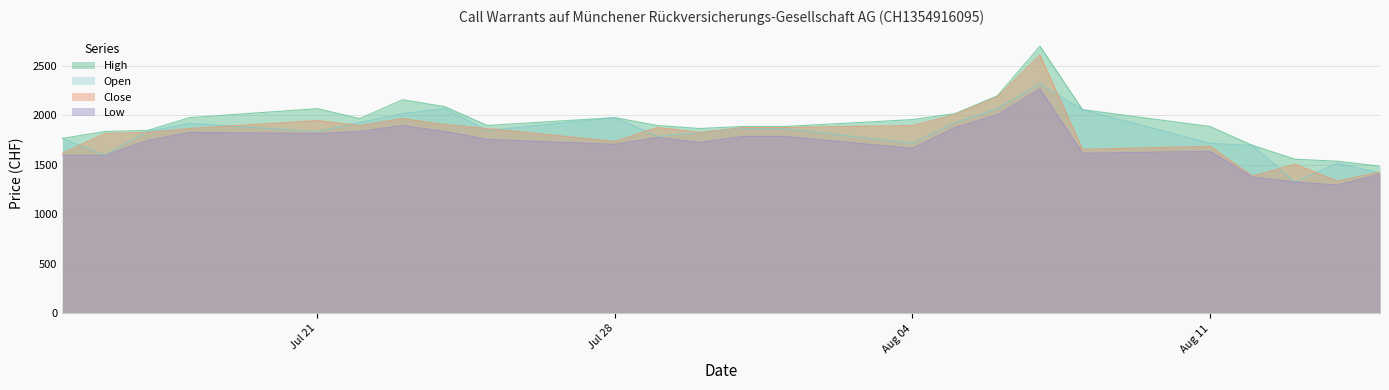

Where does the High series first go above 1895?

18.07.2025